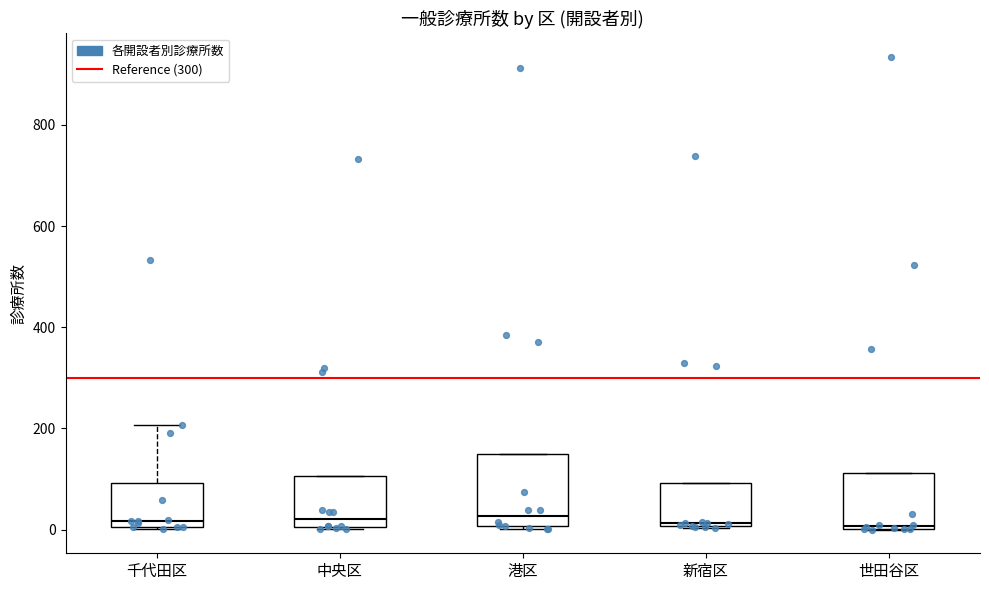

Reading left to right, transcribe this box plot: for each box, give where its median line is, the range the box spans, and where its two whiskers end, as read against the y-axis. The values are not printed on the chart, so give them approximately, as read against the axis.

千代田区: median 20, box 0 to 100, whiskers 0 to 200
中央区: median 20, box 0 to 100, whiskers 0 to 100
港区: median 20, box 0 to 140, whiskers 0 to 140
新宿区: median 20, box 0 to 100, whiskers 0 to 100
世田谷区: median 0, box 0 to 120, whiskers 0 to 120